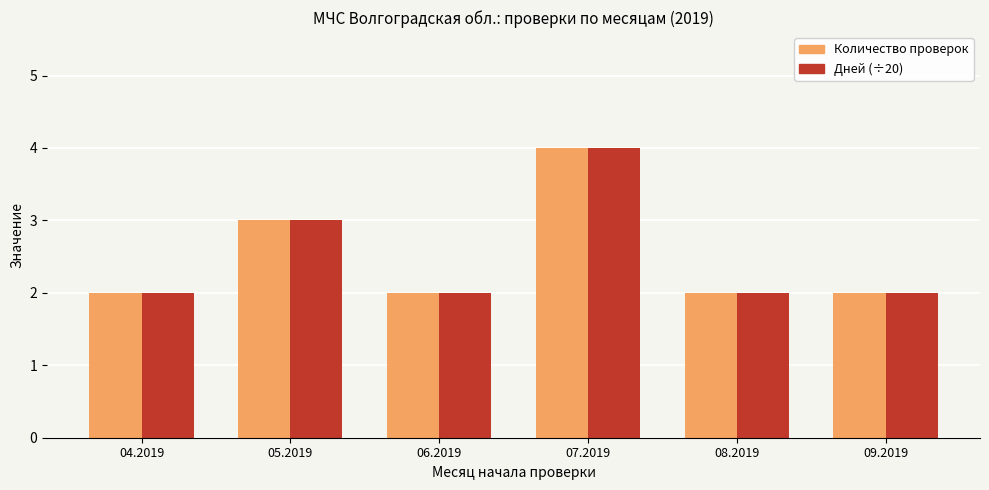

At which category is the sum across all series the highest?

07.2019